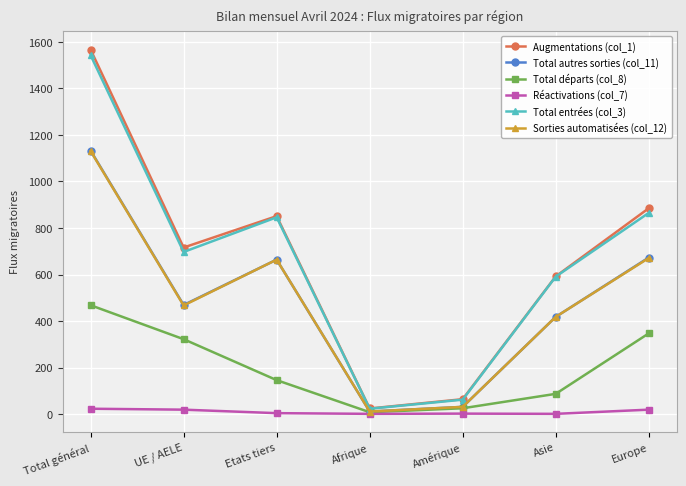

True or false: Total départs (col_8) and Total entrées (col_3) intersect in this chart.

False